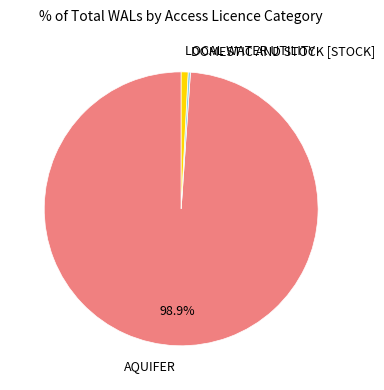

Which category accounts for the majority?

AQUIFER